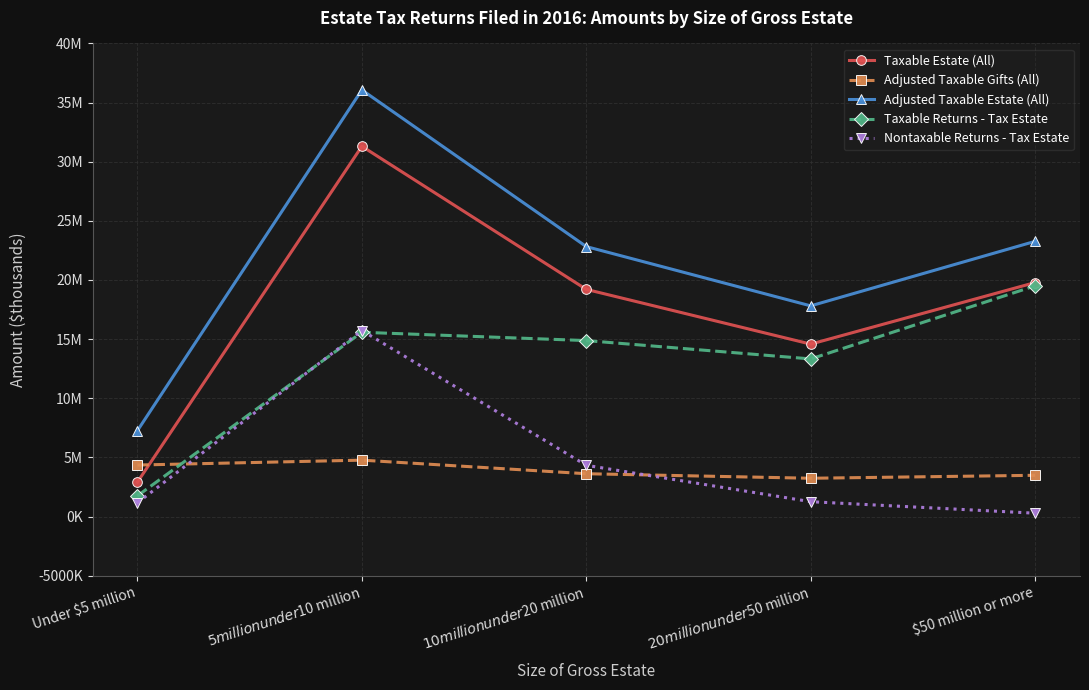

True or false: Adjusted Taxable Estate (All) and Adjusted Taxable Gifts (All) cross at least once.

False